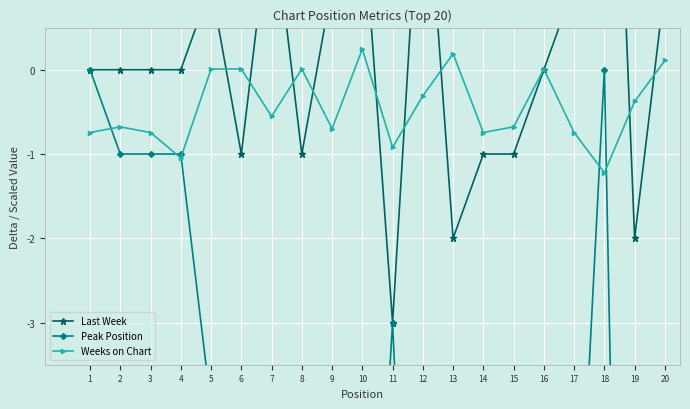

What is the maximum value shown in the chart?

7.0